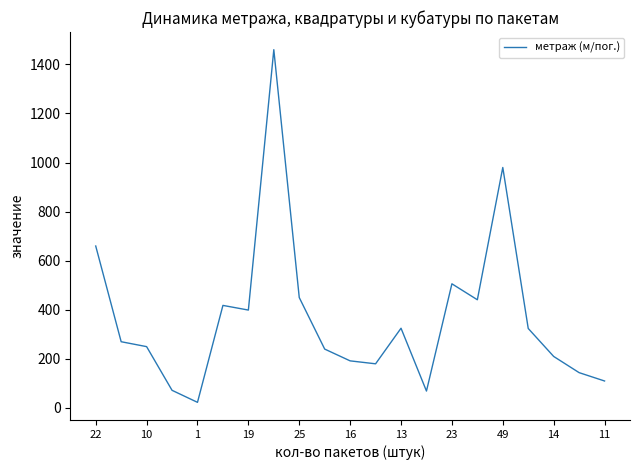

What is the greatest value displayed?

1460